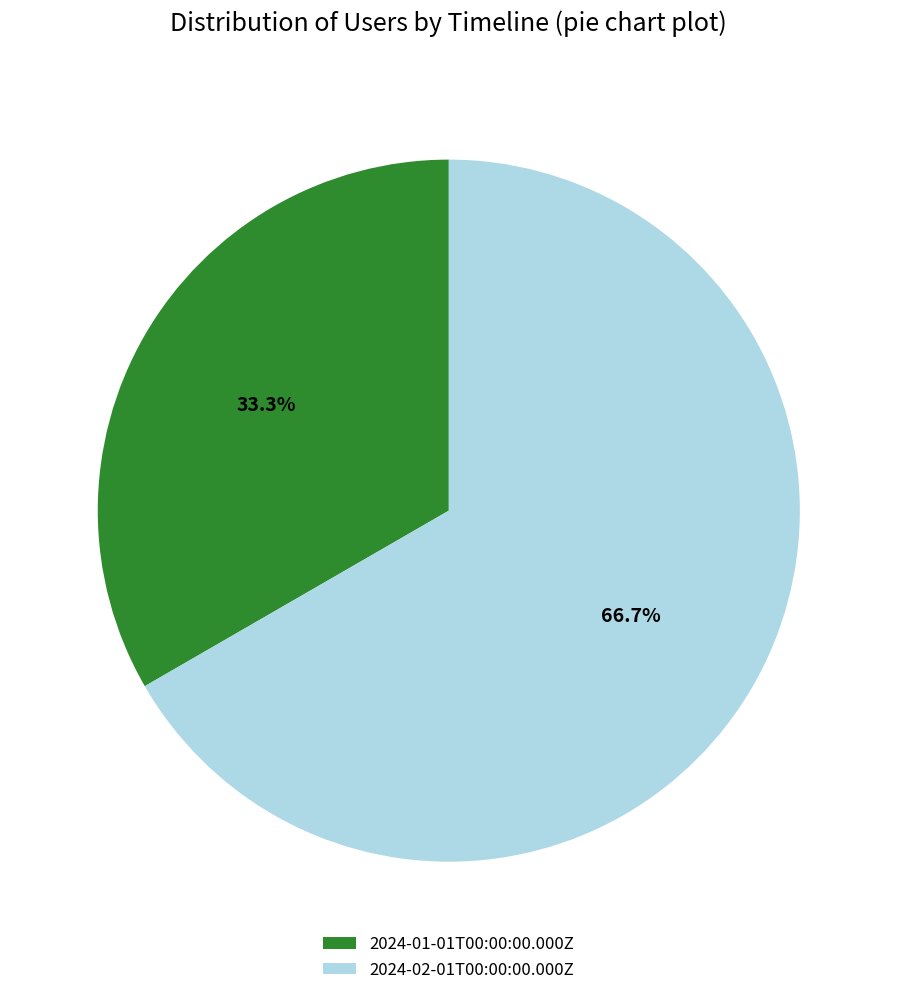

What is the ratio of the value at 2024-02-01T00:00:00.000Z to the value at 2024-01-01T00:00:00.000Z?

2.0